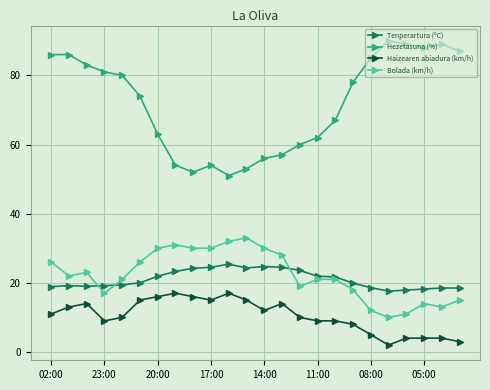

Which series has the largest range (max minus min)?

Hezetasuna (%)